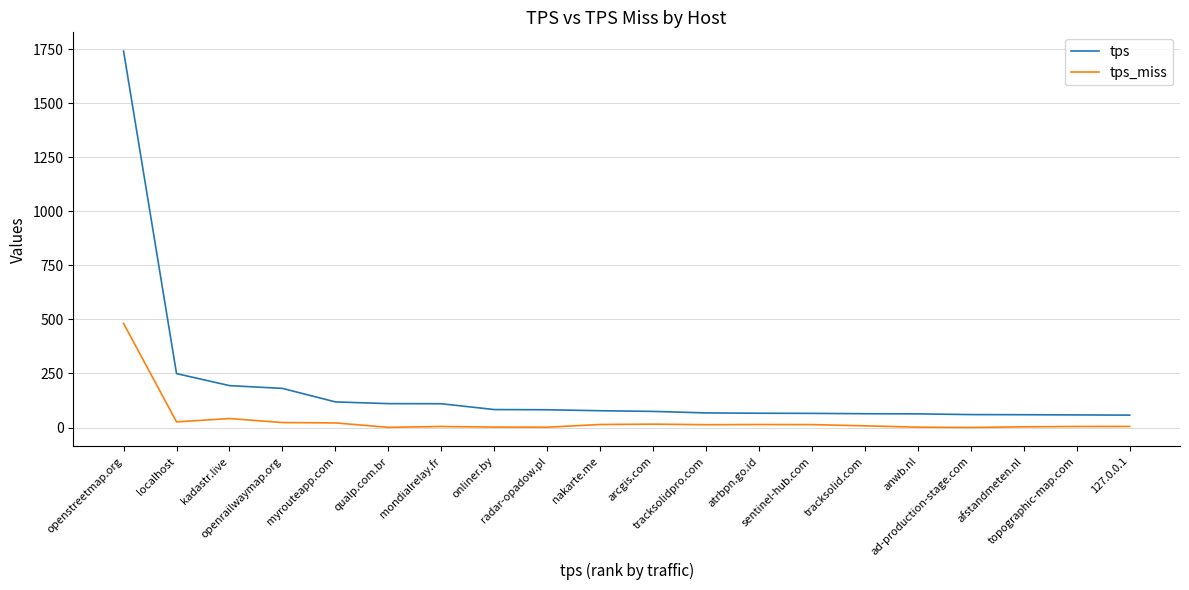

List the series in order of their overall mean, highest first.

tps, tps_miss